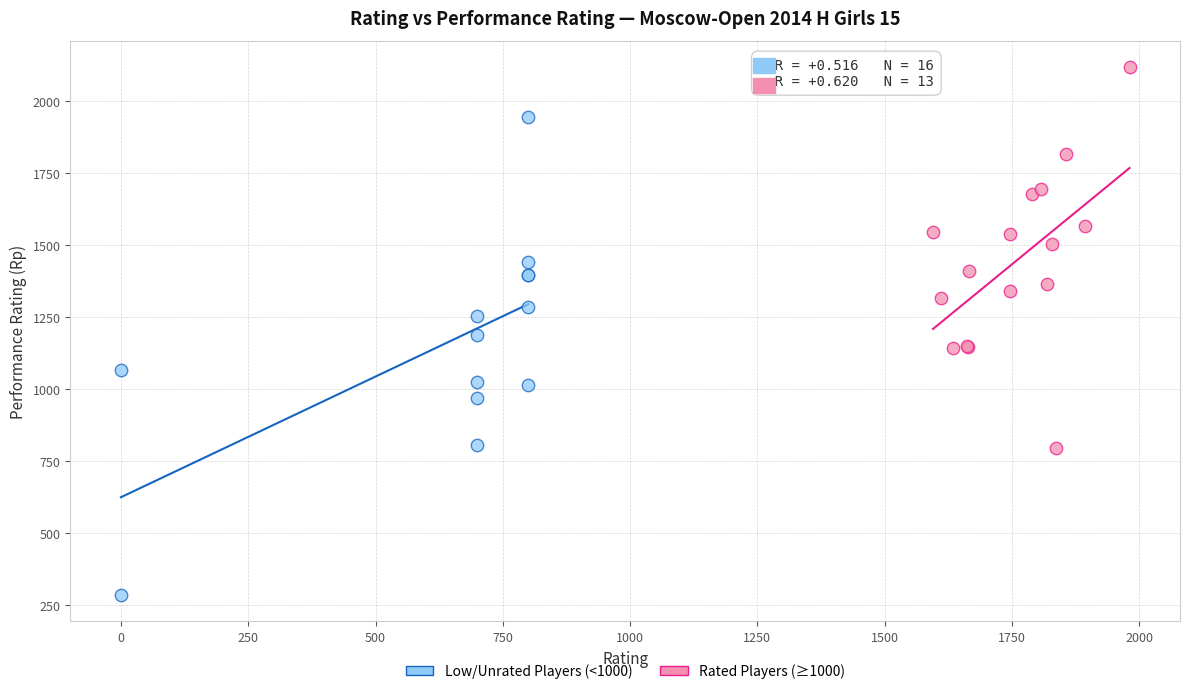

Which series contains the highest Y value?

Rated Players (≥1000)